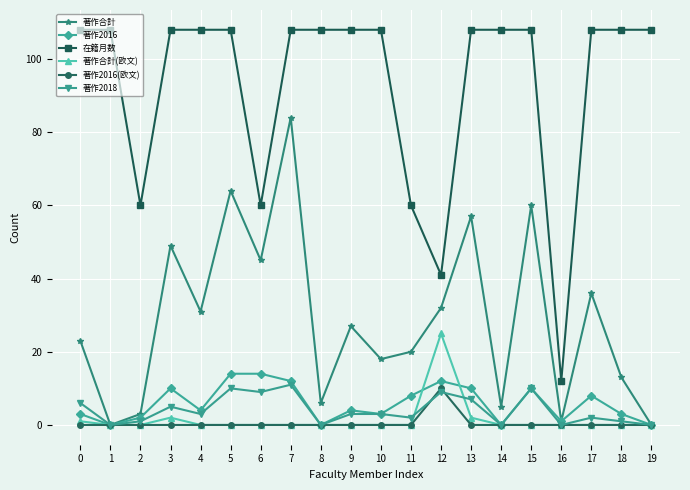

True or false: 著作合計(欧文) has more than 1 points higher than both neighbors.

True